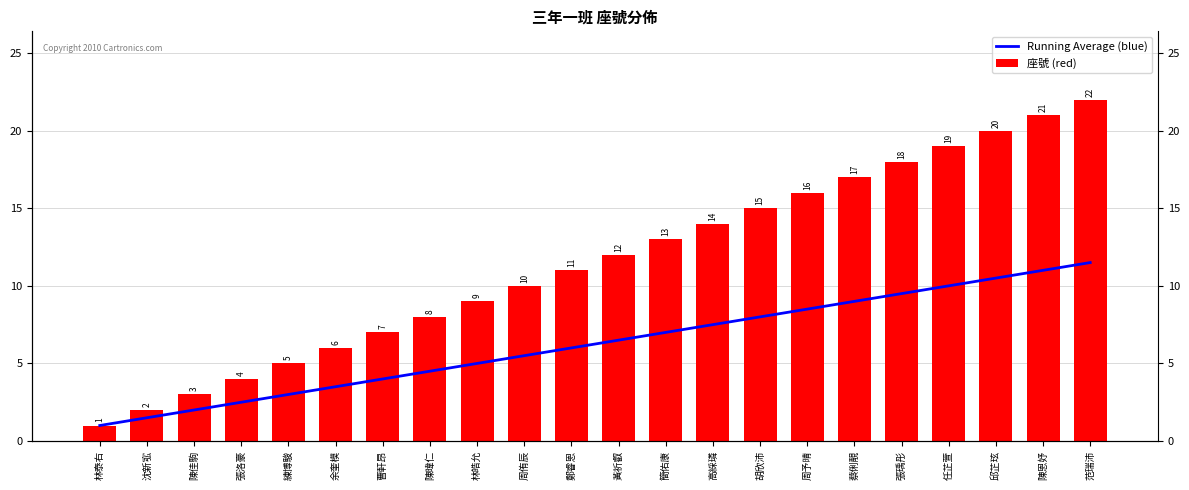

What value does the 座號 (red) series have at 林泰右?

1.0